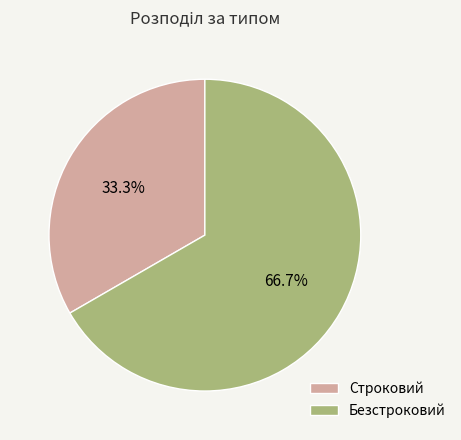

Which category has the smallest portion of the pie?

Строковий